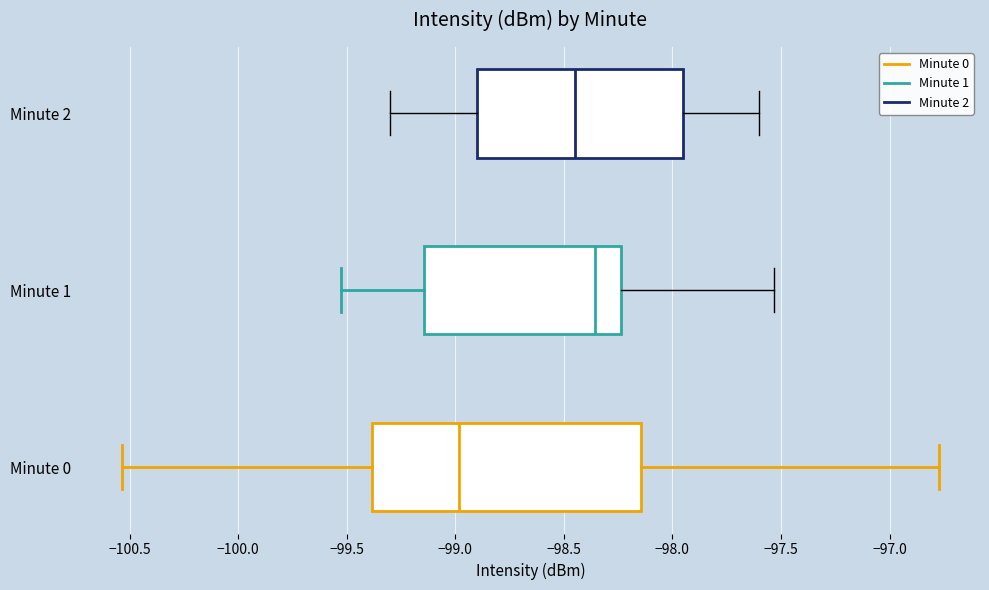

Comparing the boxes themselves (not the whiskers), which one is the widest?

Minute 0